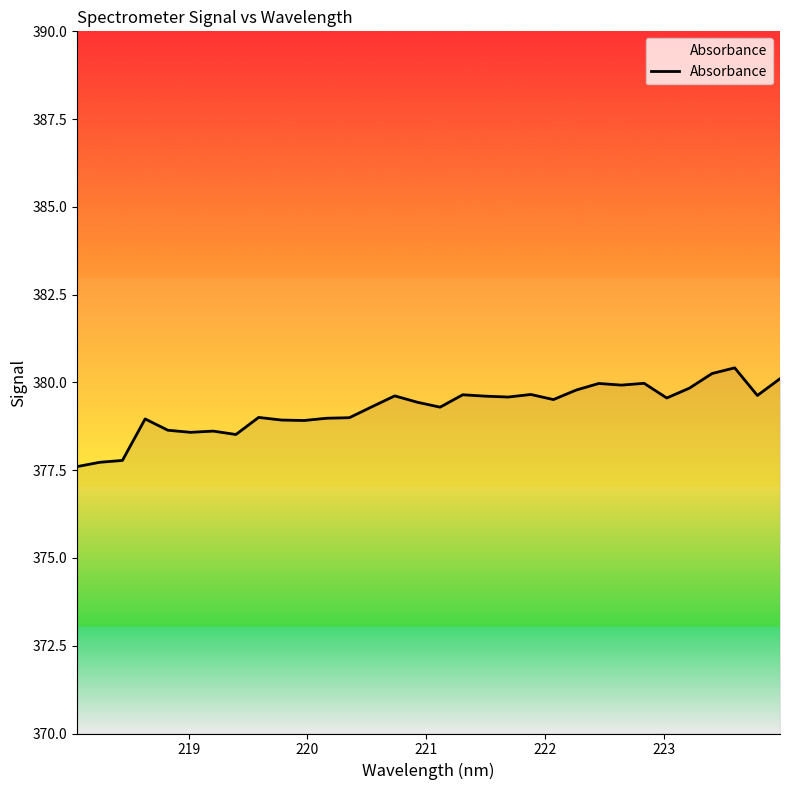

What is the average value?

379.3